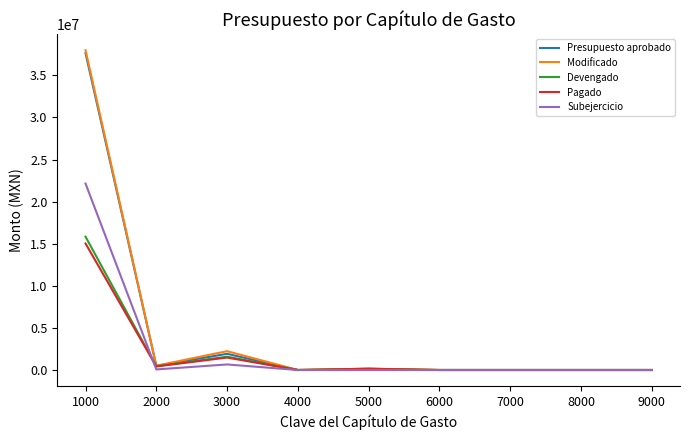

Which series has the widest spread of values?

Modificado